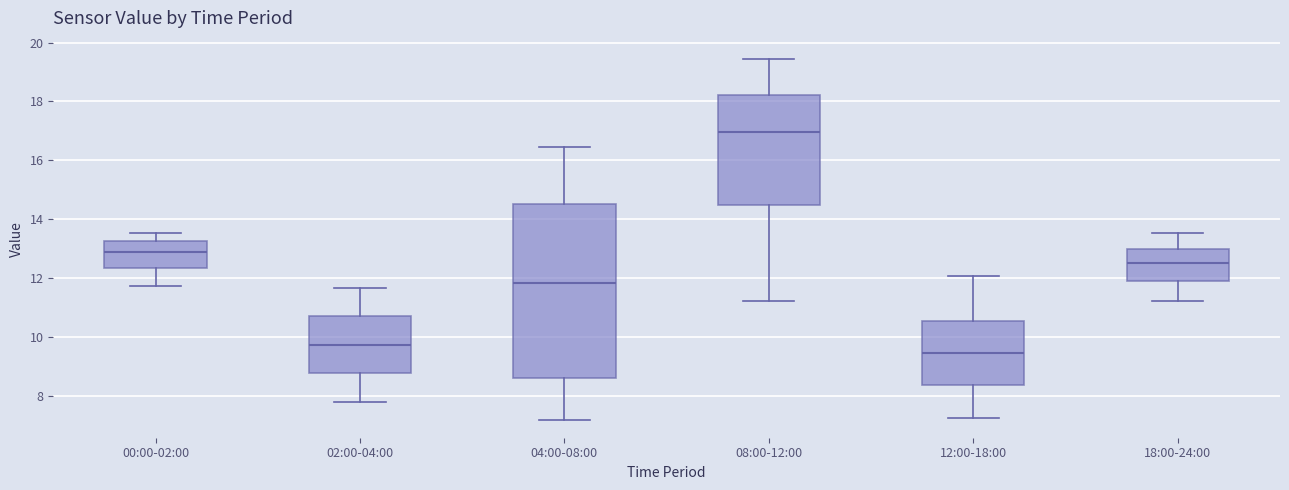

Where does the lower whisker of the box for 08:00-12:00 end on the y-axis? The values are not printed on the chart, so give them approximately, as read against the axis.

11.2